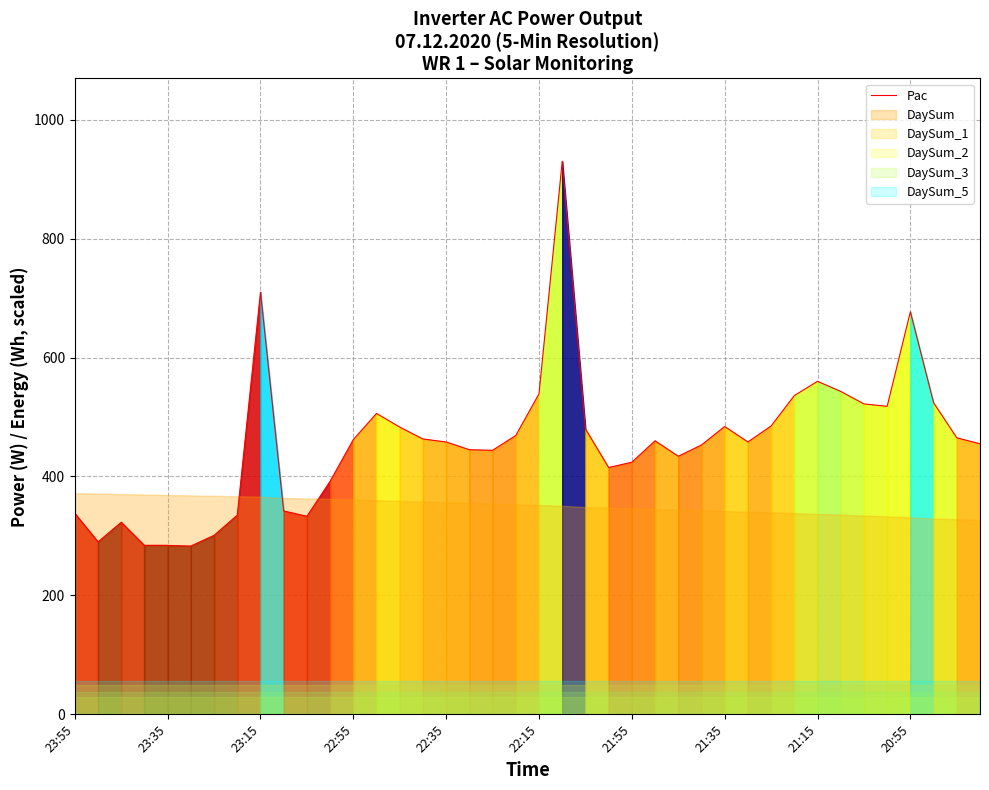

The value of Pac at 21:55 is 424. True or false?

True